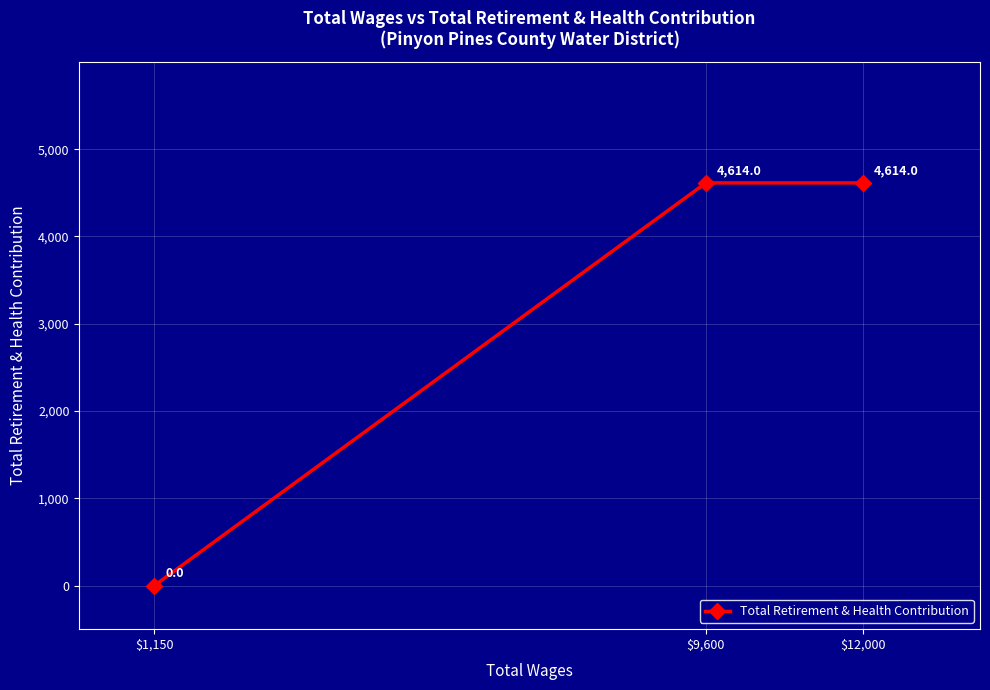

How many values are below 4614?

1